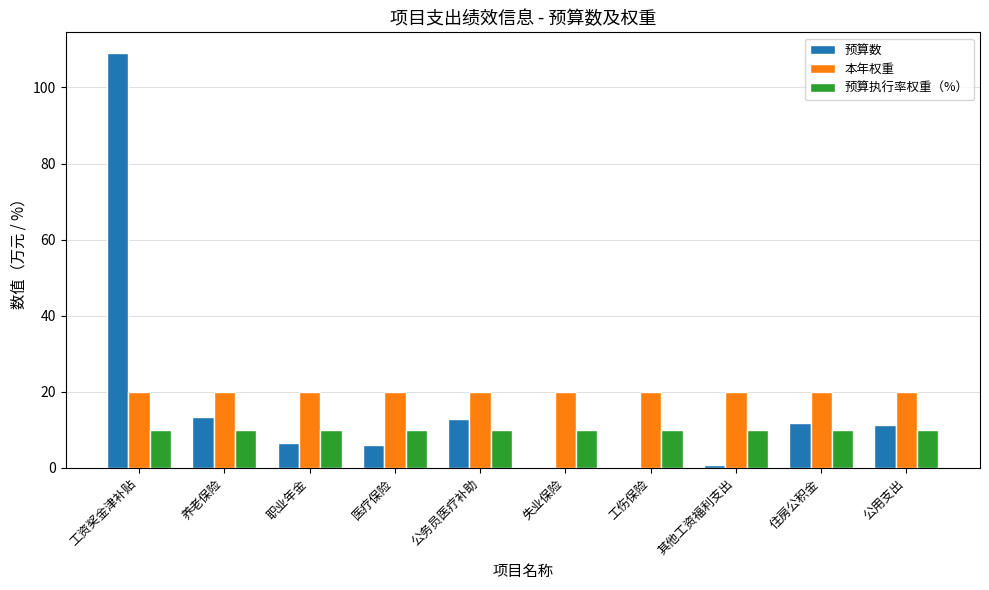

What is the difference between the 预算数 values at 职业年金 and 其他工资福利支出?

6.0